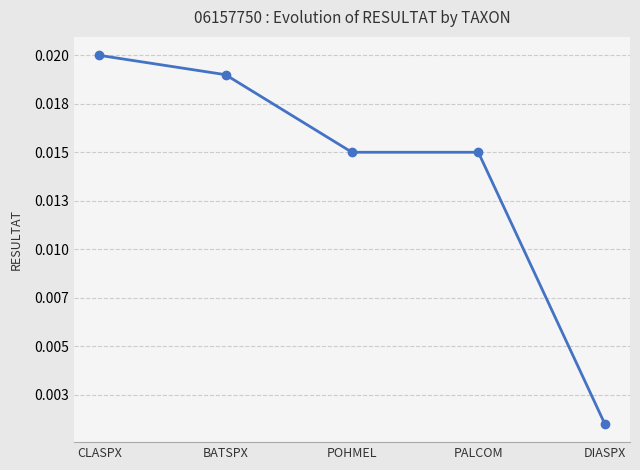

List the labels in order of value, smallest first.

DIASPX, POHMEL, PALCOM, BATSPX, CLASPX